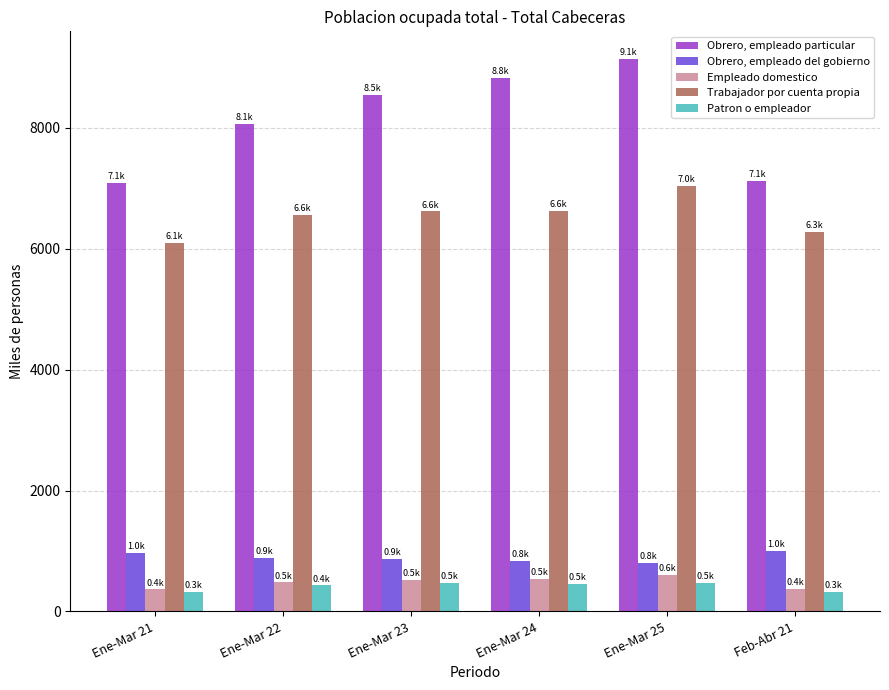

What is the difference between the maximum and minimum values in the Obrero, empleado particular series?

2050.4